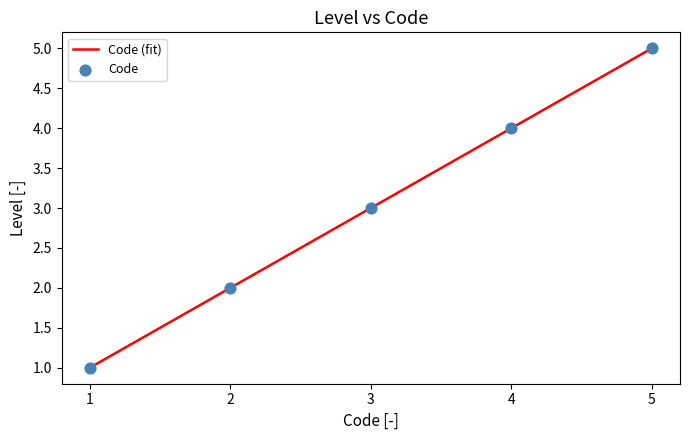

What is the lowest value of the Code (fit) series?

1.0